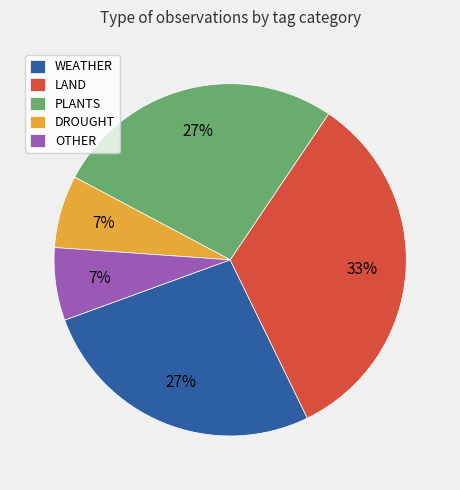

Between OTHER and PLANTS, which is larger?

PLANTS